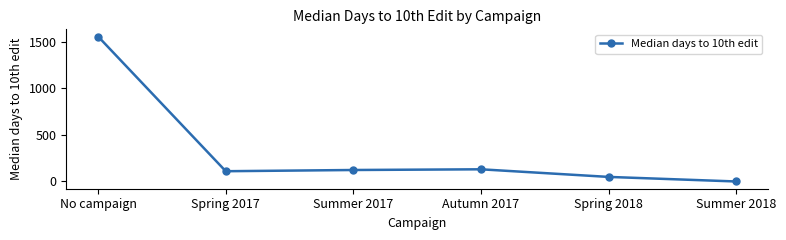

What is the maximum value shown in the chart?

1553.5